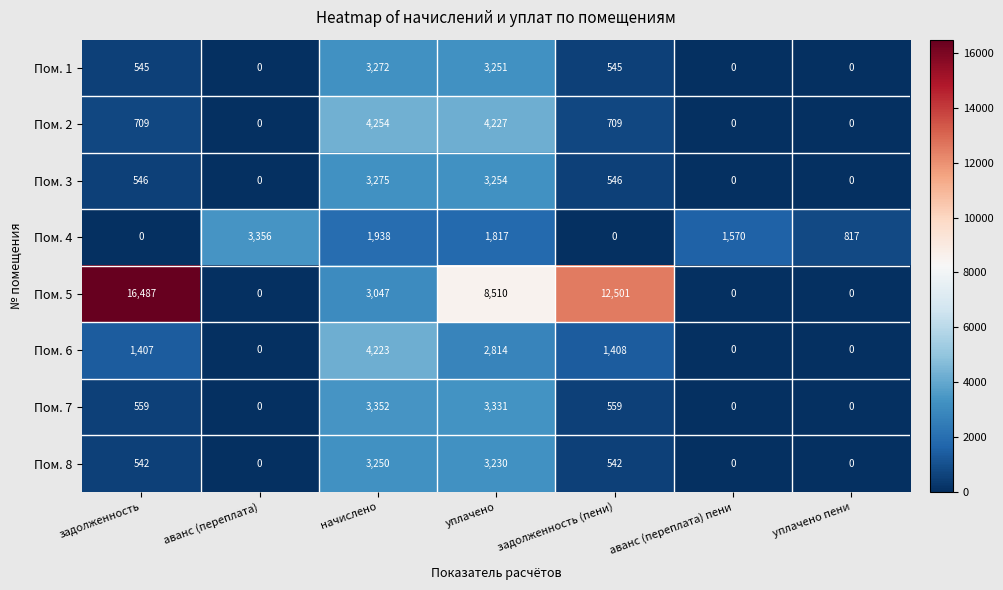

What is the total value across all series at аванс (переплата) пени?

1570